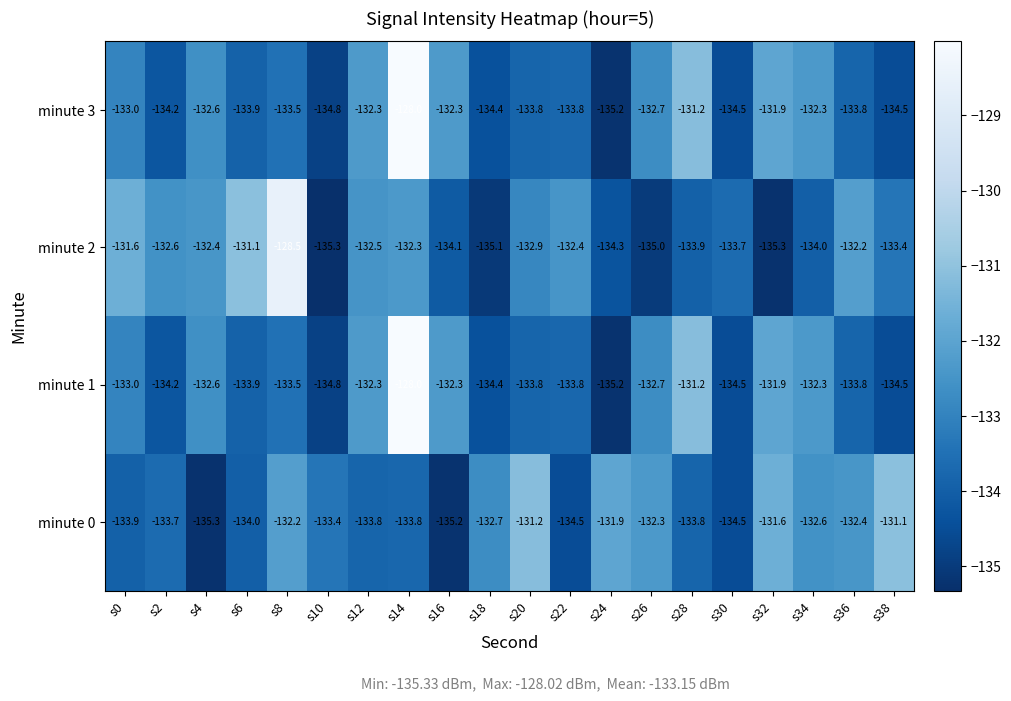

What is the spread (max minus min) of values at s0?

2.3